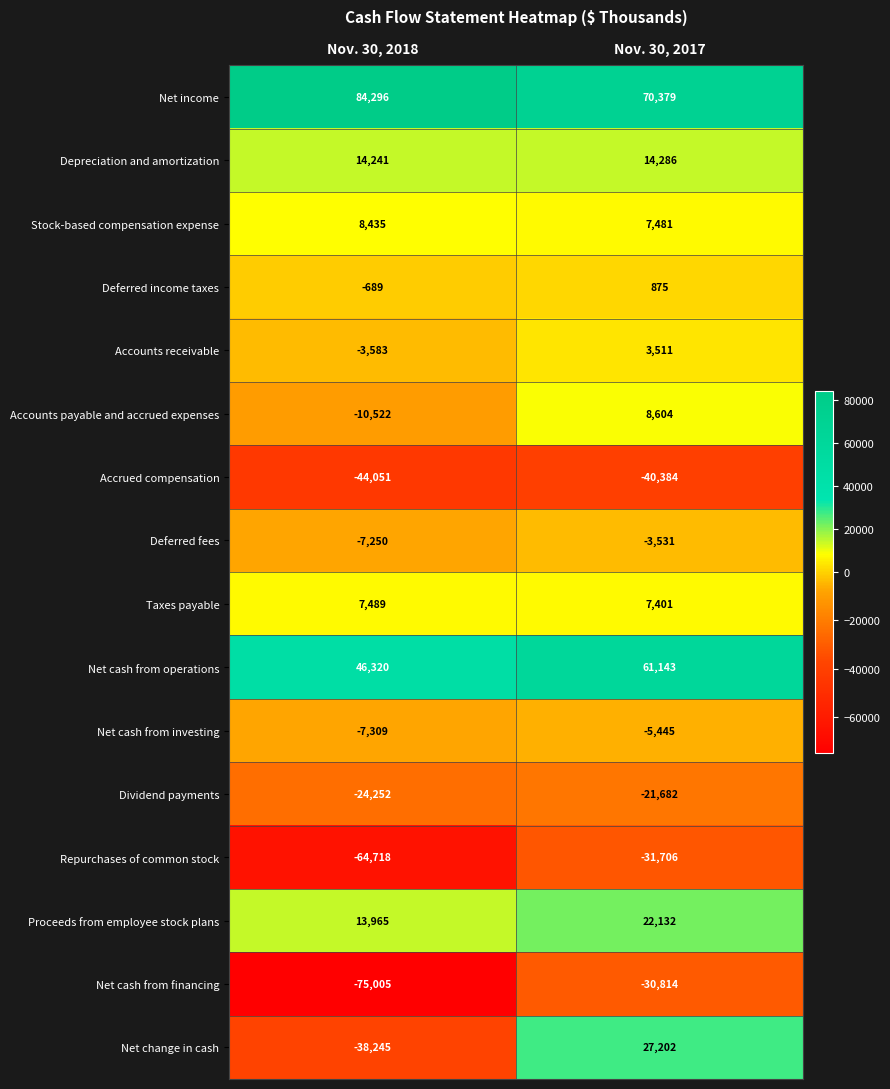

What is the spread (max minus min) of values at Nov. 30, 2017?

110763